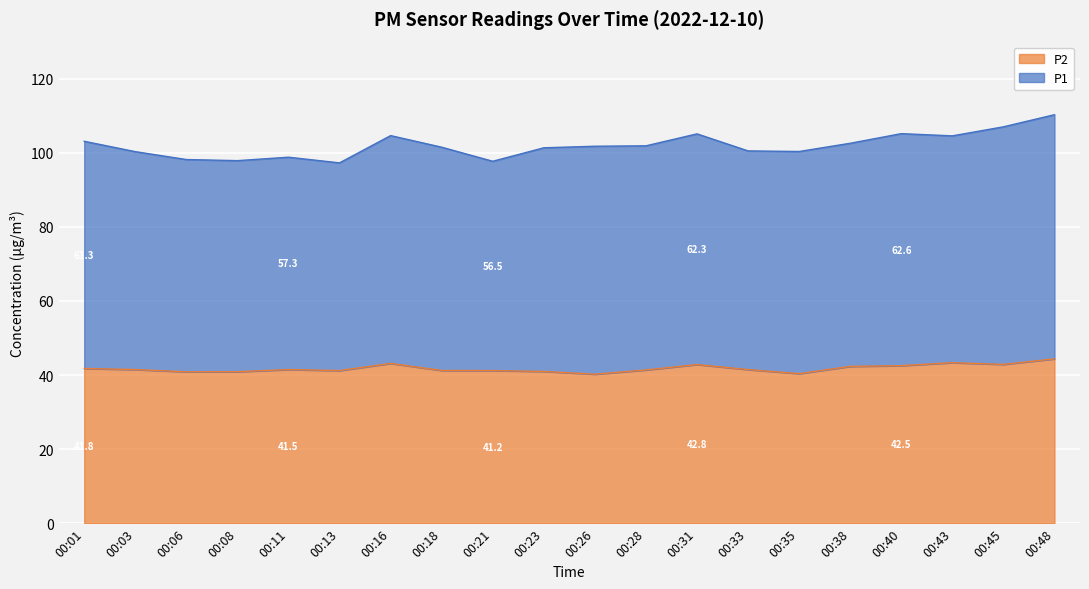

How many points are higher than both their immediate neighbors (excluding endpoints)?

4